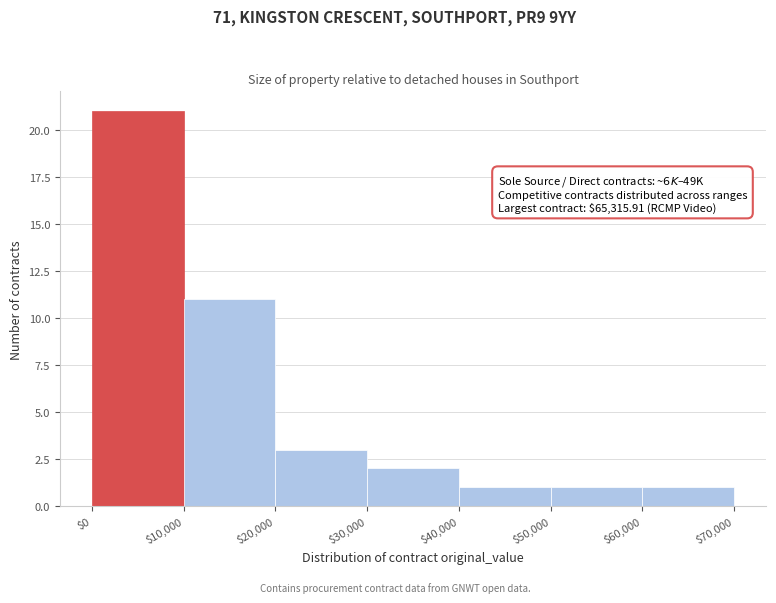

Over which range of the x-axis is the bar tallest?

$0 to $10,000